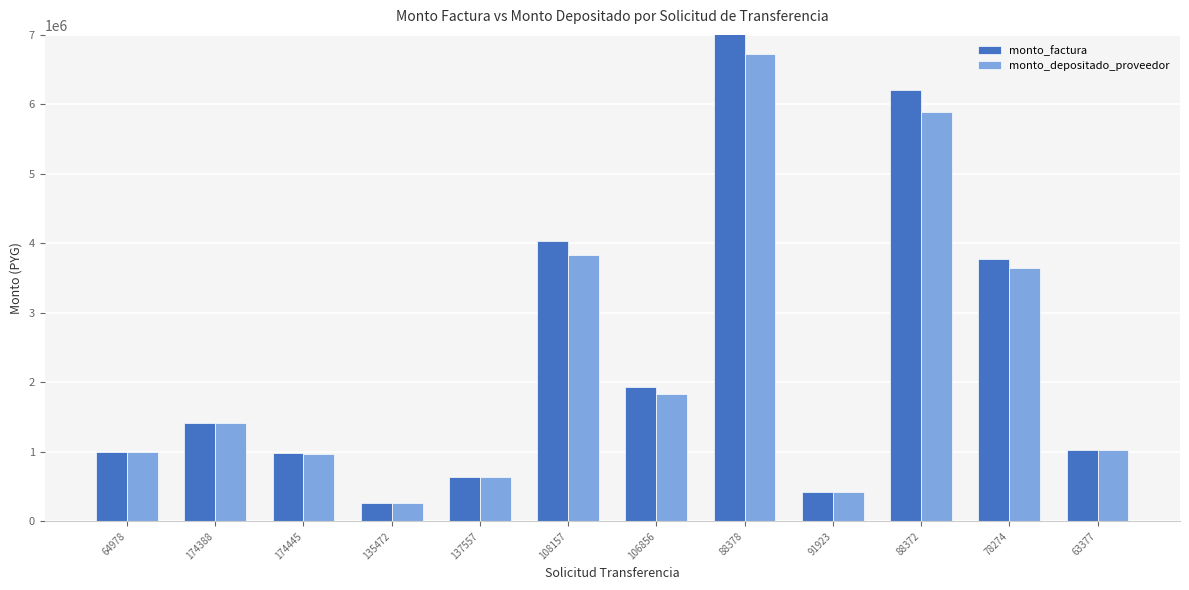

At which label does monto_factura reach its peak?

88378